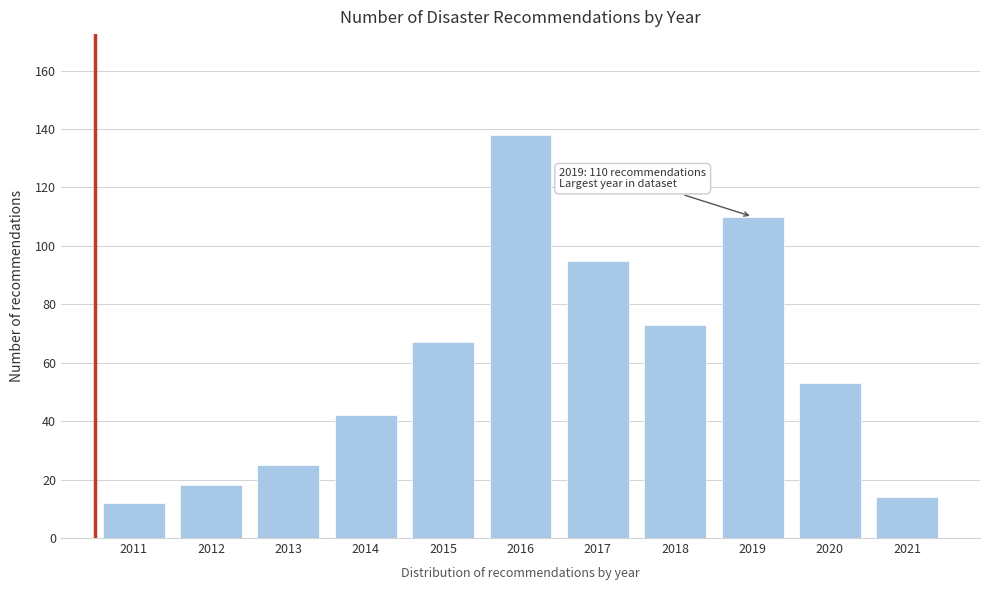

Reading left to right, what are all the values shown in this chart?

12	18	25	42	67	138	95	73	110	53	14